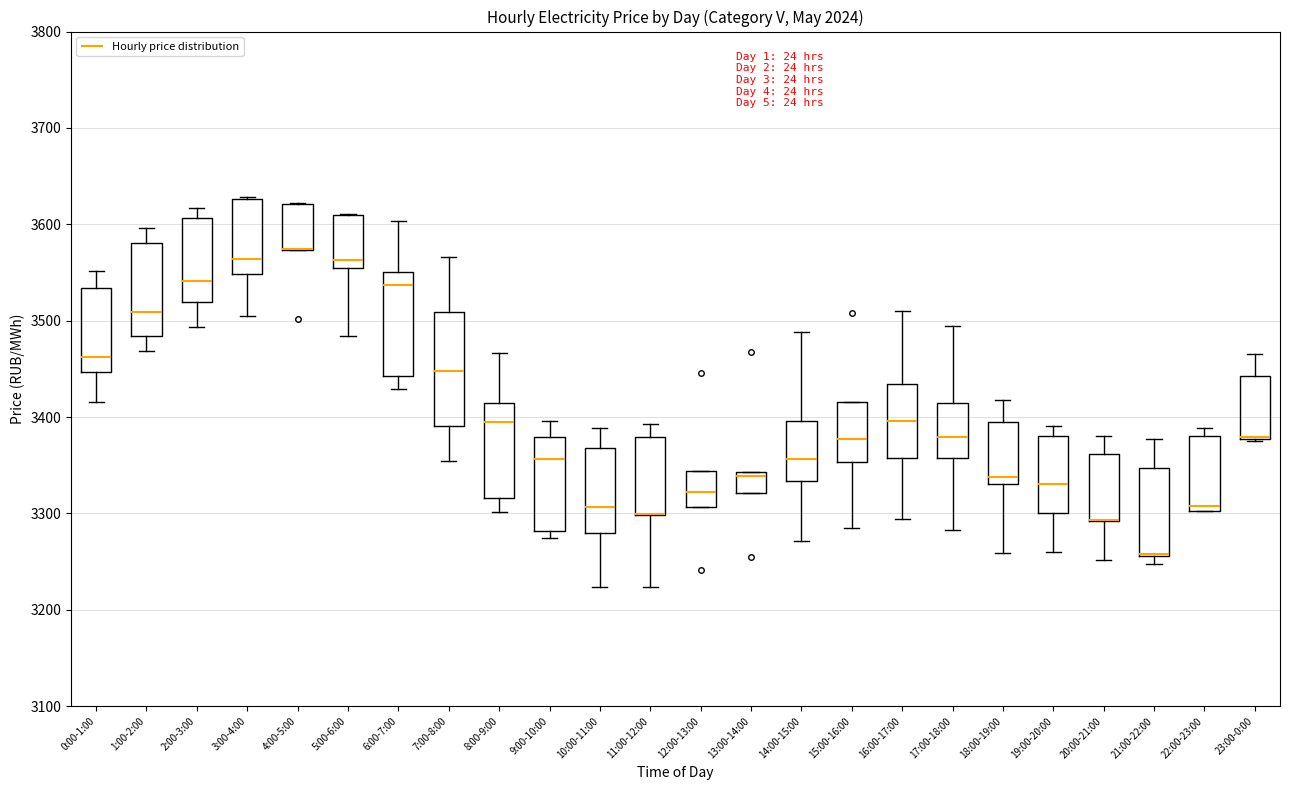

Which box is the tallest, from its lower edge to its upper edge?

7:00-8:00